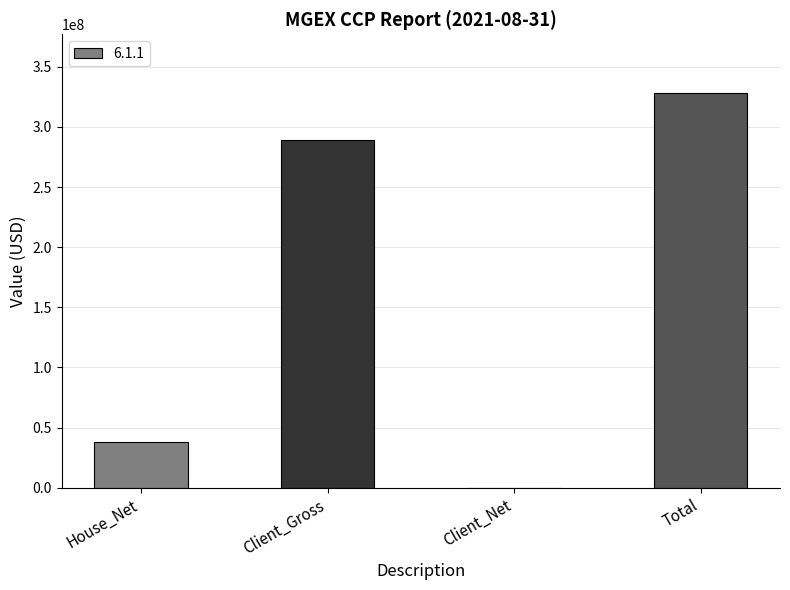

How many data points does each series have?

4